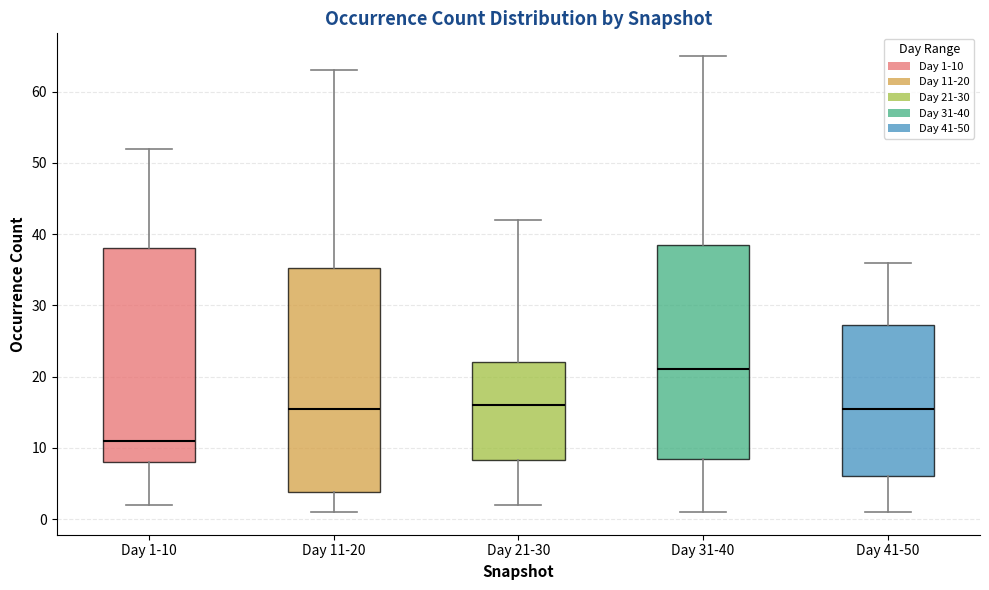

Where is the upper edge of the box for Day 11-20 on the y-axis? The values are not printed on the chart, so give them approximately, as read against the axis.

35